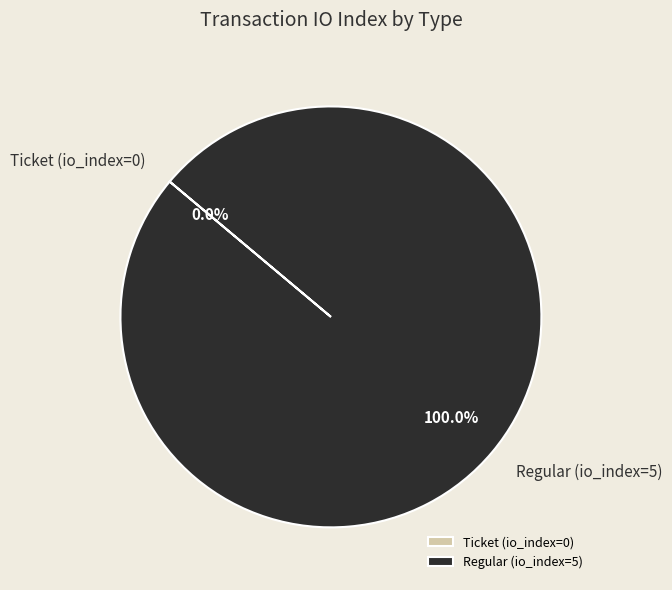

What portion of the pie excludes Ticket (io_index=0)?

100.0%